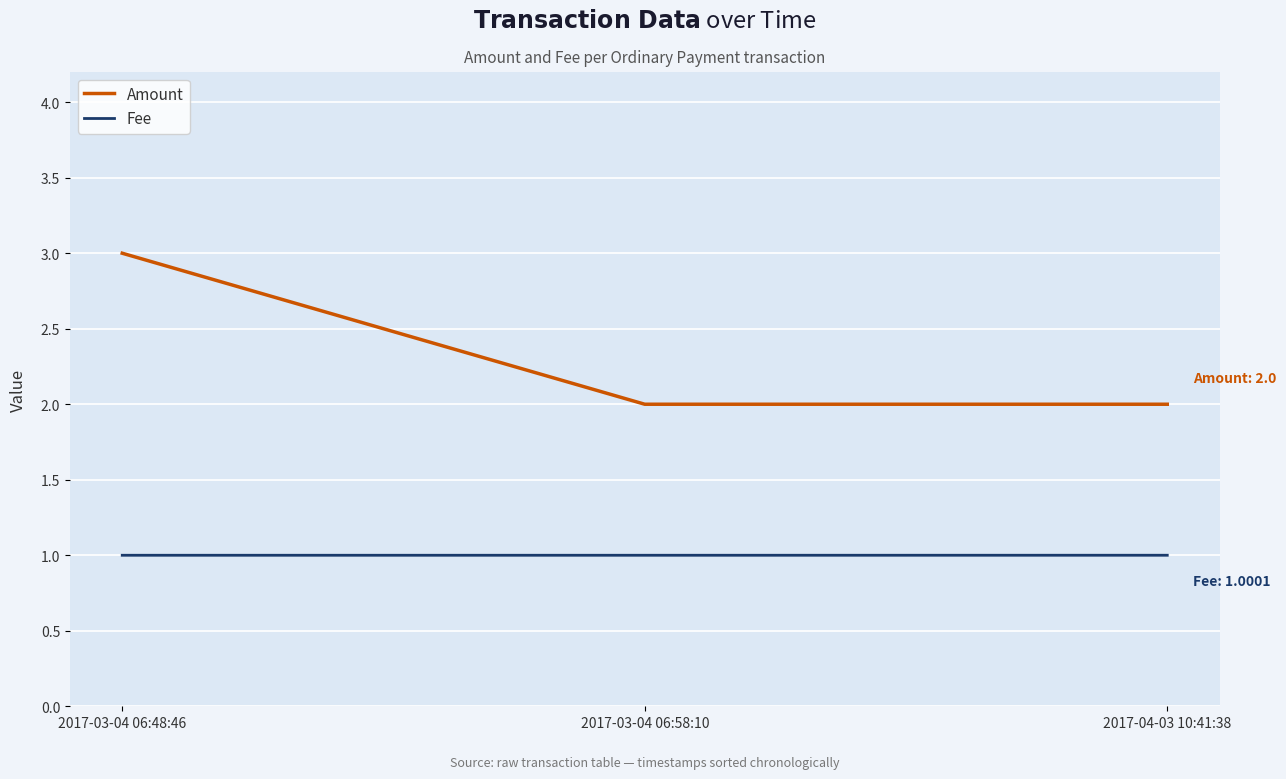

At 2017-03-04 06:48:46, list the series in order from smallest to largest.

Fee, Amount